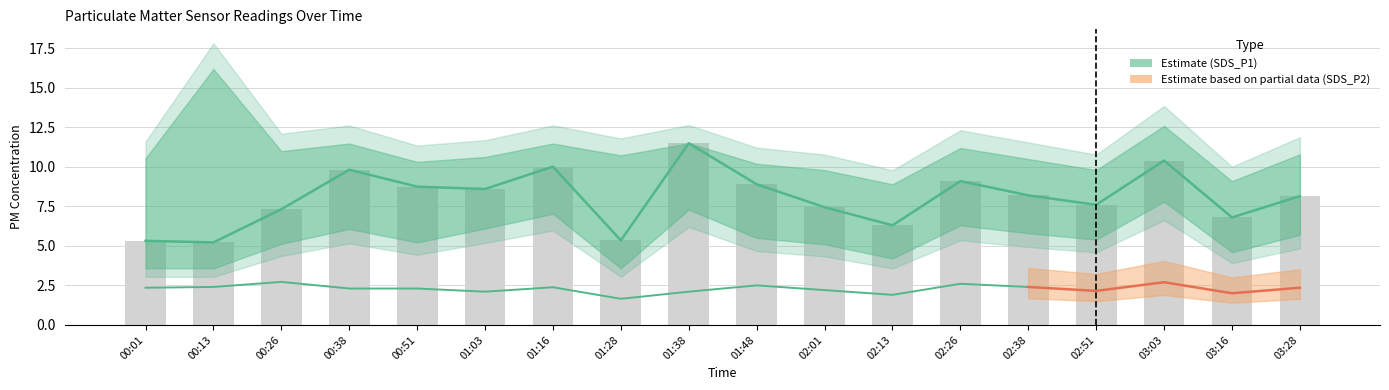

Which has a higher value, 02:51 or 00:01?

02:51